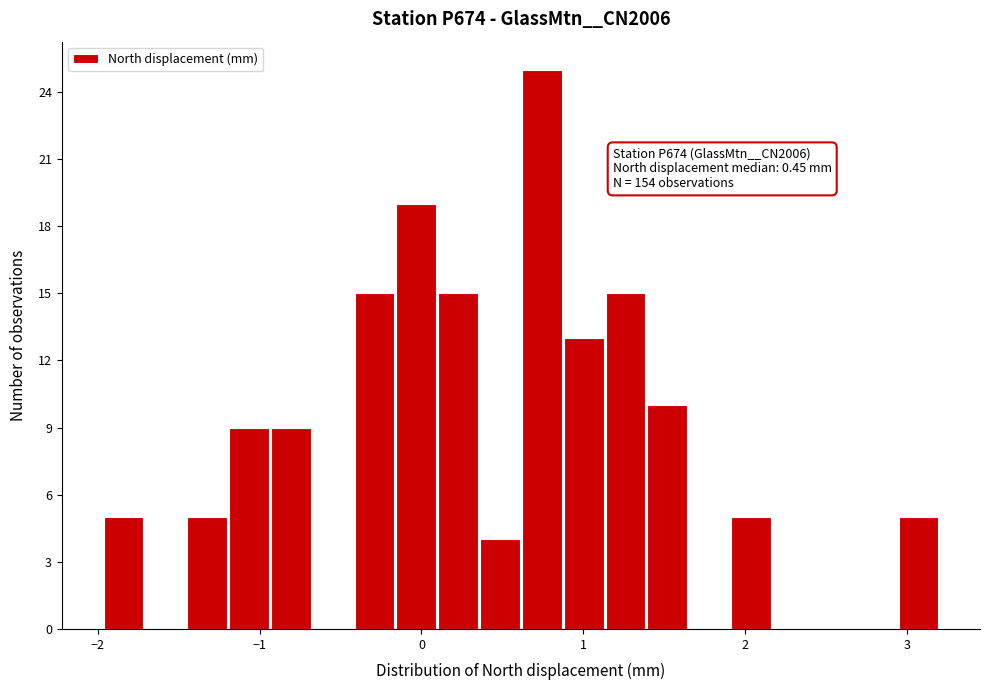

Around what value on the x-axis is the tallest bar? Give the approximate position of its centre, as read against the axis.

0.7